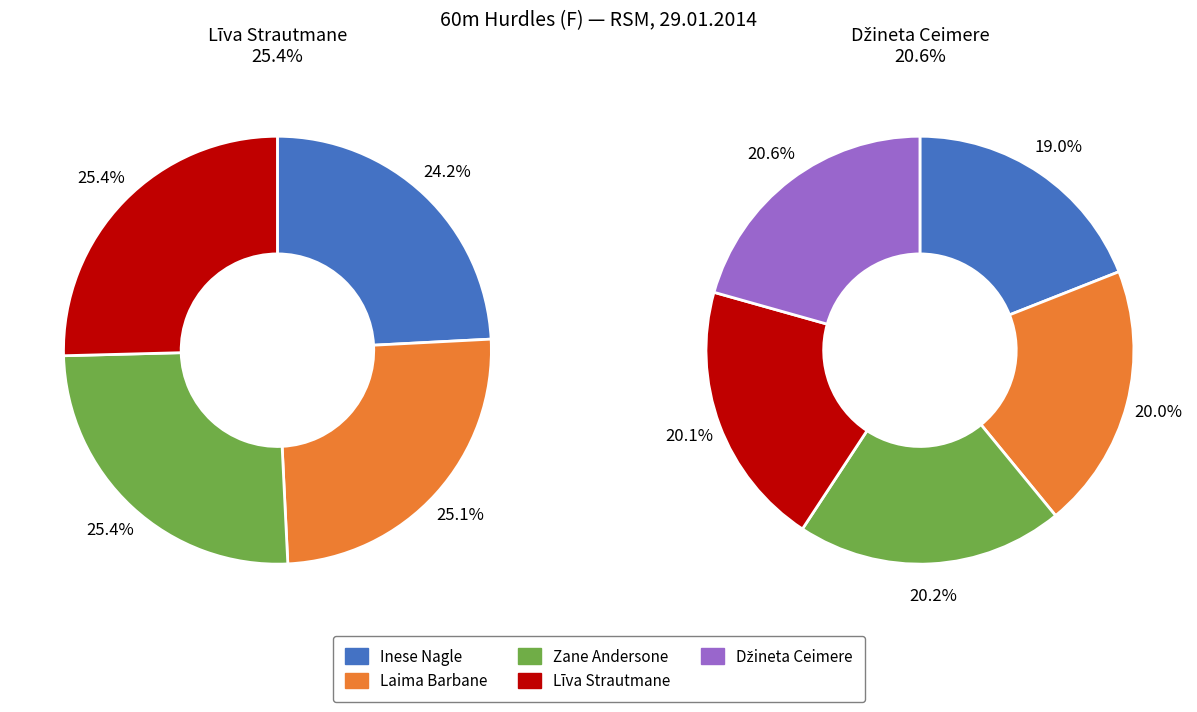

Between Inese Nagle and Laima Barbane, which is larger?

Laima Barbane